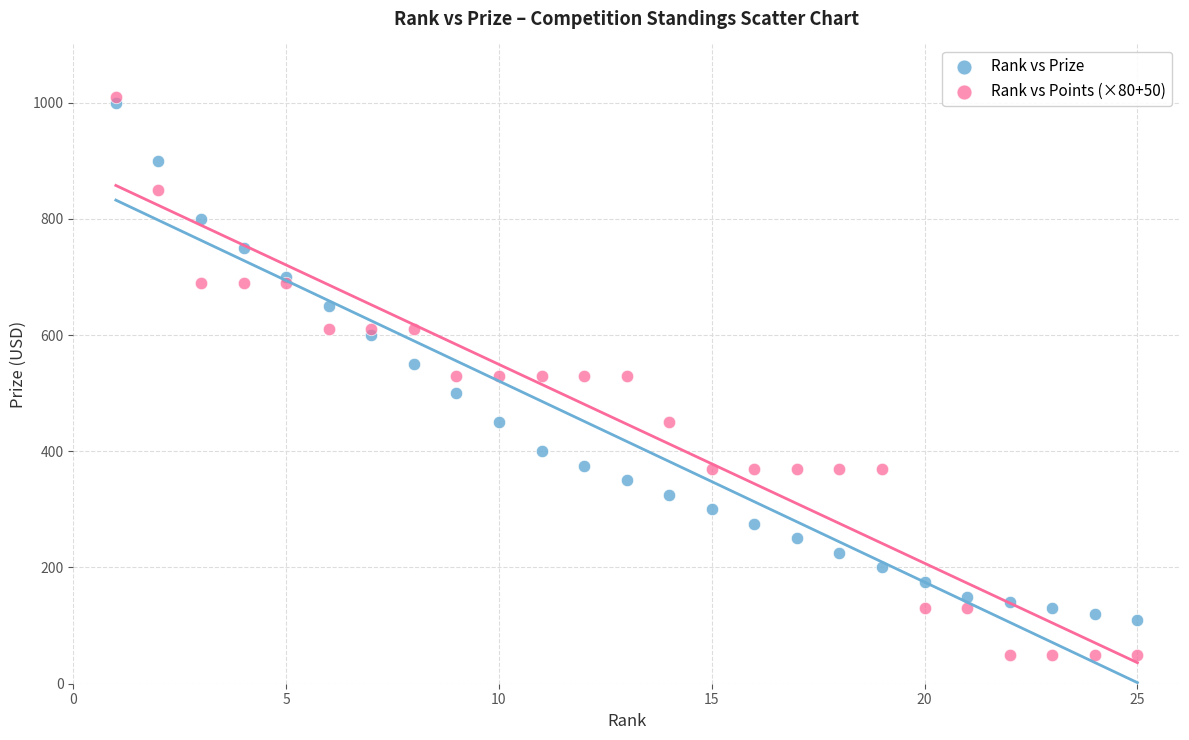

Which series has the largest Y range (max minus min)?

Rank vs Points (×80+50)